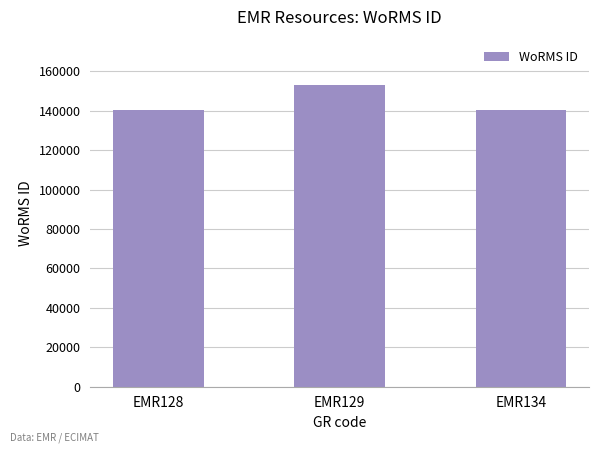

At which label is the value closest to 146854?

EMR134